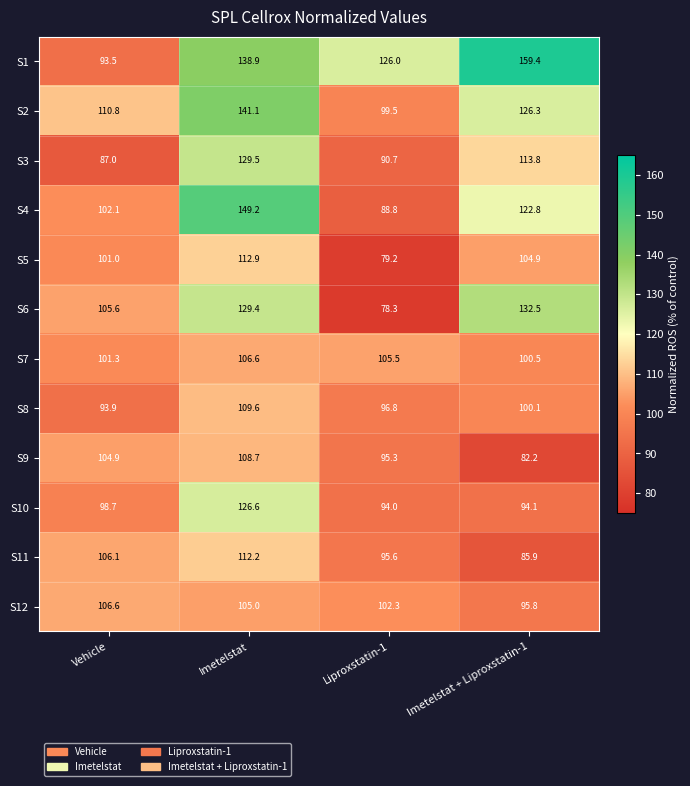

At which label does S3 reach its minimum?

Vehicle